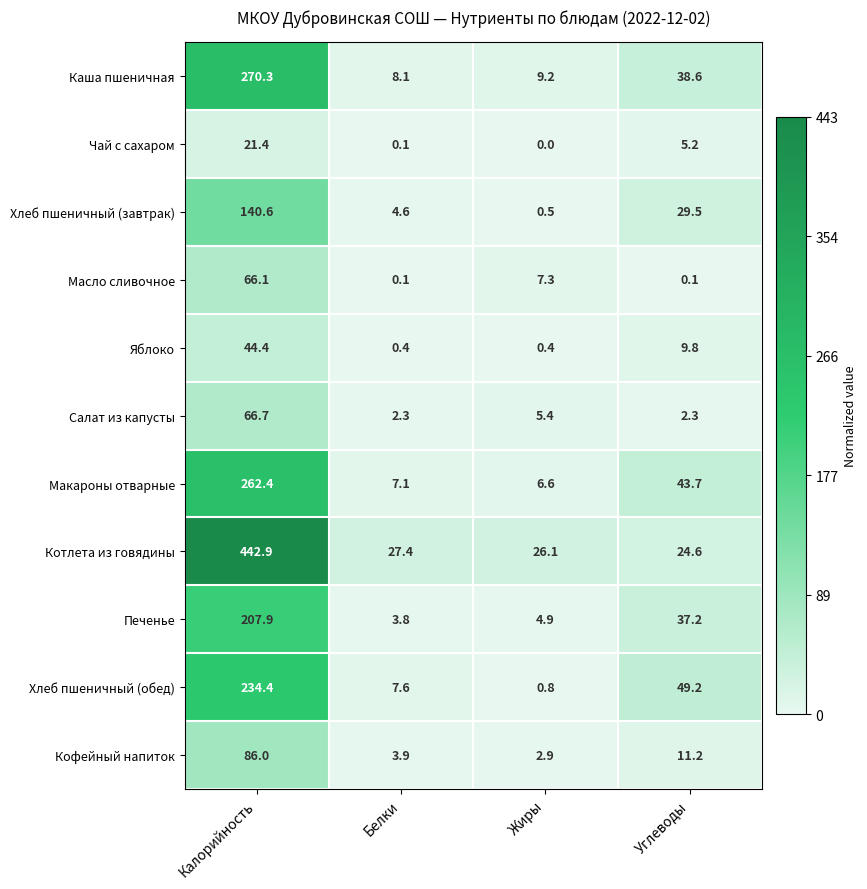

At which label is Хлеб пшеничный (обед) closest to 117?

Углеводы